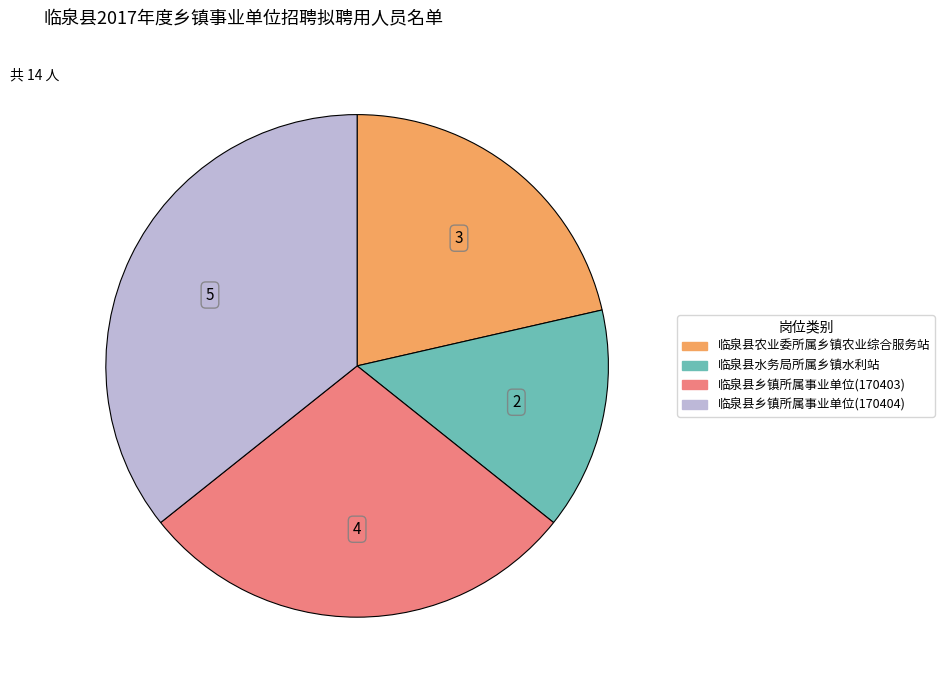

What is the ratio of the value at 临泉县农业委所属乡镇农业综合服务站 to the value at 临泉县乡镇所属事业单位(170404)?

0.6